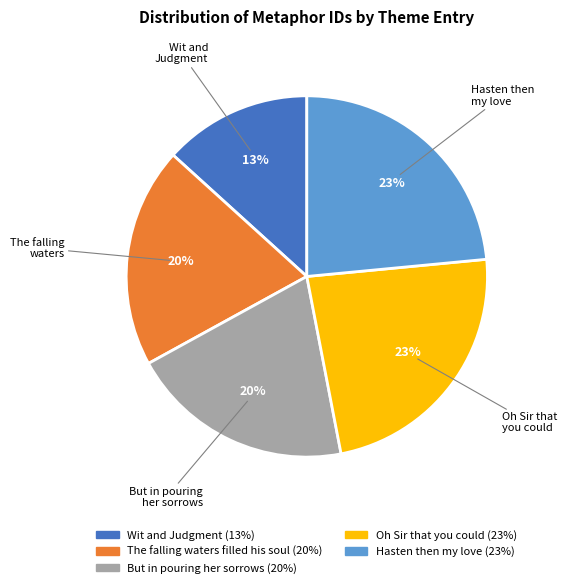

To the nearest percent, what is the average slice percentage?

20%